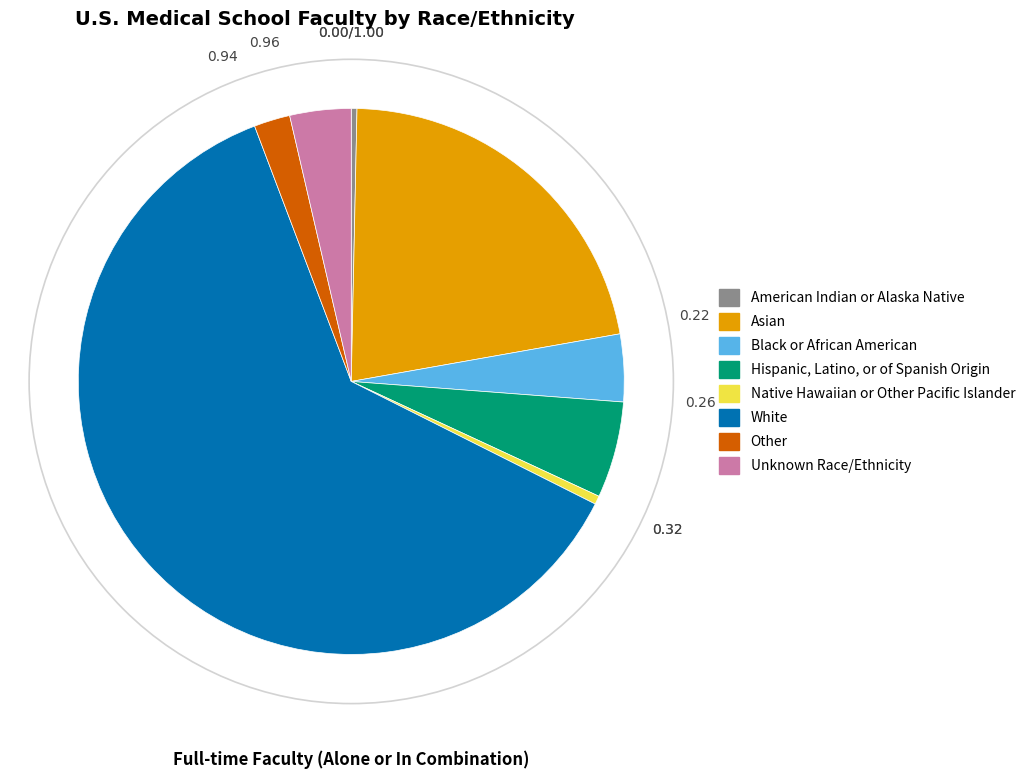

The White slice represents 76% of the pie. True or false?

False